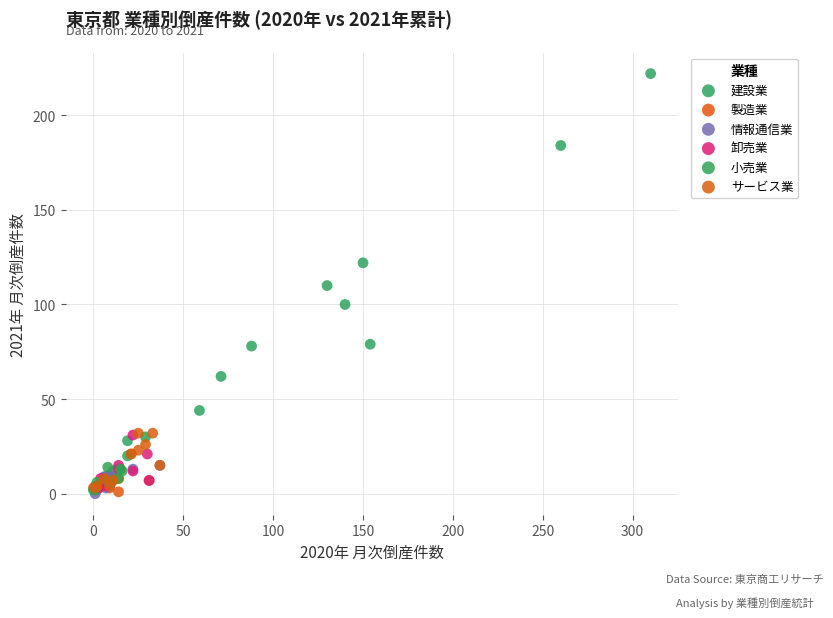

Which series has the largest Y range (max minus min)?

建設業